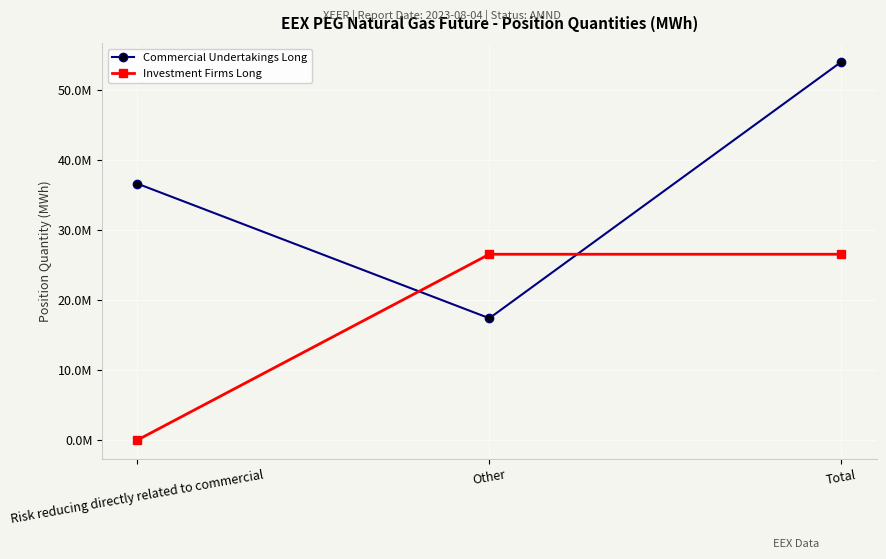

Rank the series at Risk reducing directly related to commercial from highest to lowest value.

Commercial Undertakings Long, Investment Firms Long